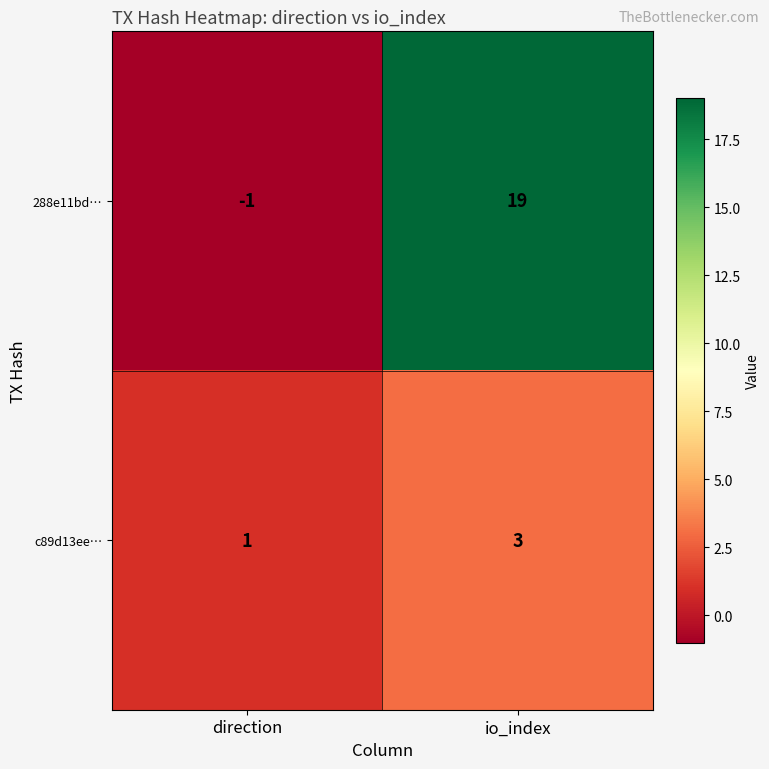

What is the spread (max minus min) of values at io_index?

16